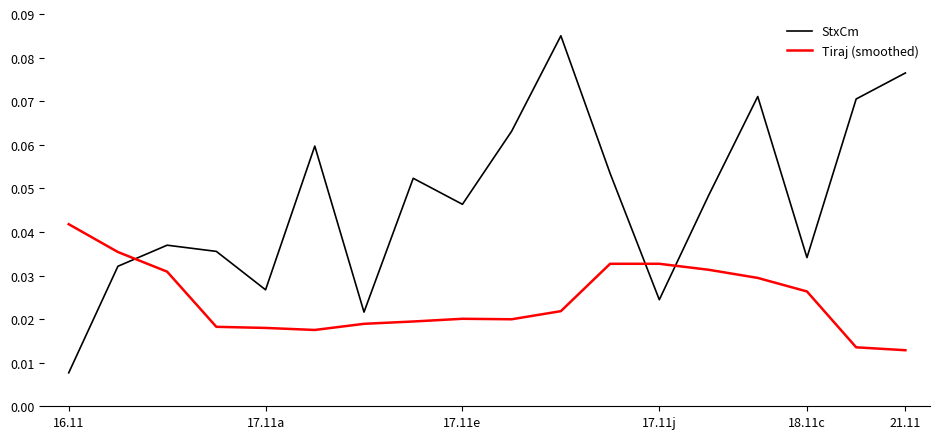

Which series ends up on top after the final intersection of StxCm and Tiraj (smoothed)?

StxCm